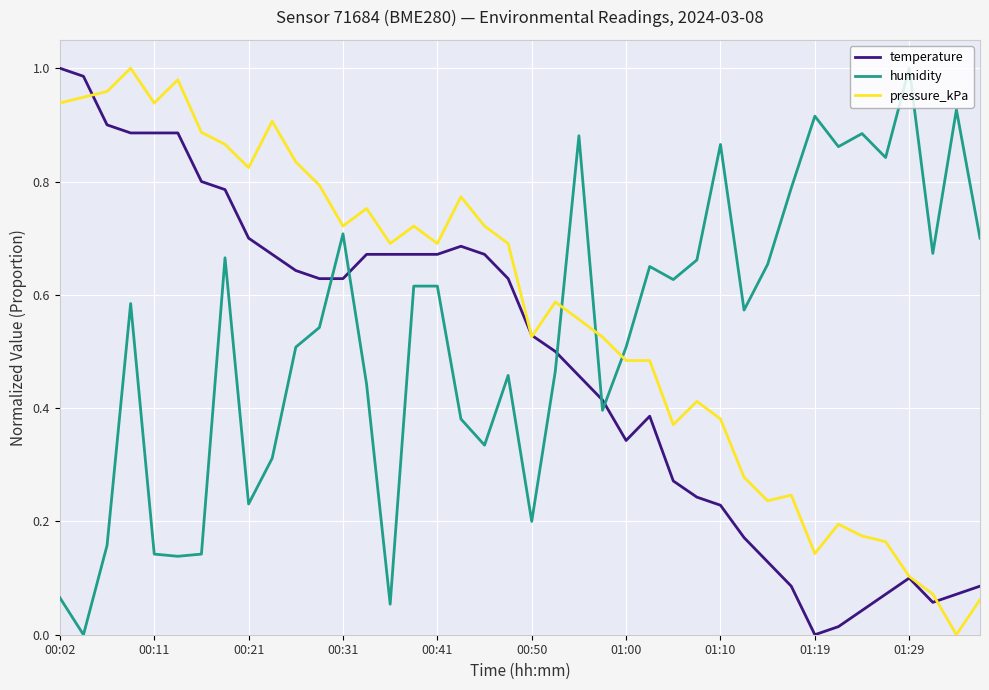

In humidity, how many points are lower than both neighbors (excluding endpoints)?

12